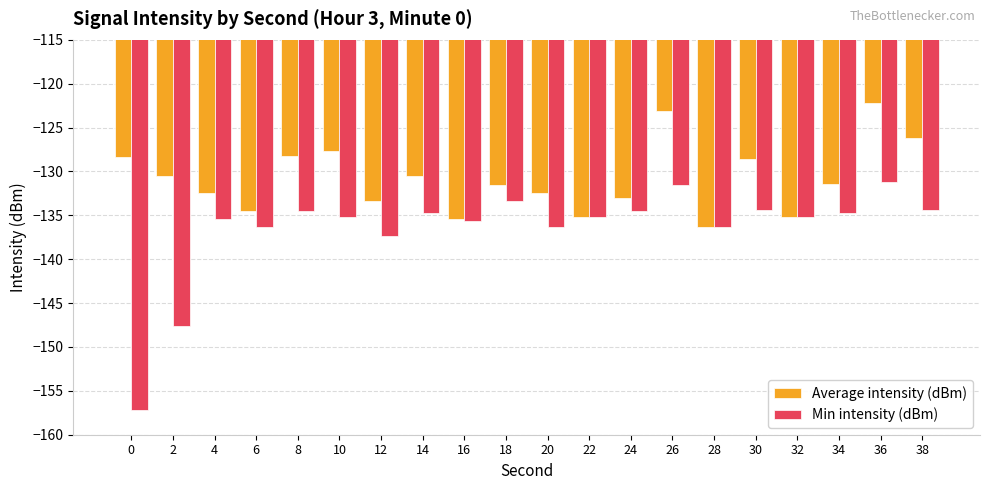

How many bars are there in total?

40